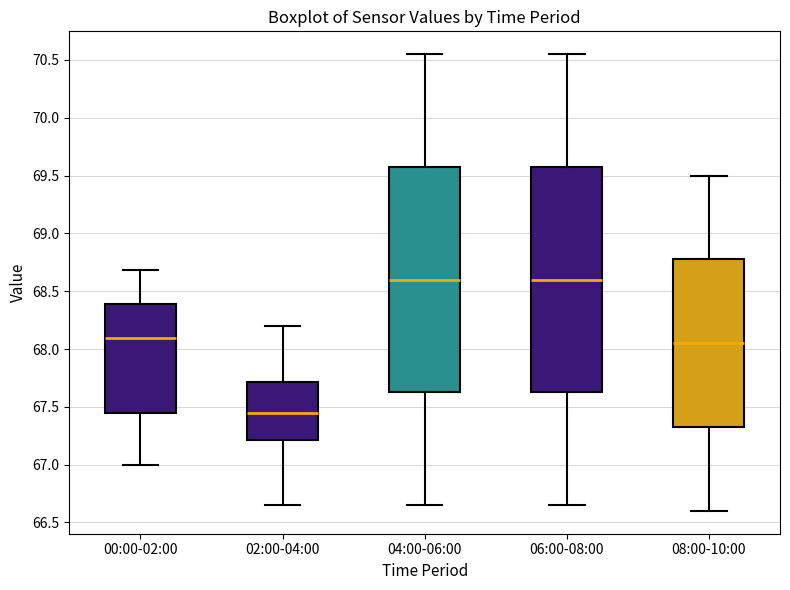

Reading left to right, read every box against the y-axis: the position of its median line, the range the box covers, and the ends of its whiskers. The values are not printed on the chart, so give them approximately, as read against the axis.

00:00-02:00: median 68.10, box 67.45 to 68.40, whiskers 67.00 to 68.70
02:00-04:00: median 67.45, box 67.20 to 67.70, whiskers 66.65 to 68.20
04:00-06:00: median 68.60, box 67.65 to 69.60, whiskers 66.65 to 70.55
06:00-08:00: median 68.60, box 67.65 to 69.60, whiskers 66.65 to 70.55
08:00-10:00: median 68.05, box 67.35 to 68.80, whiskers 66.60 to 69.50